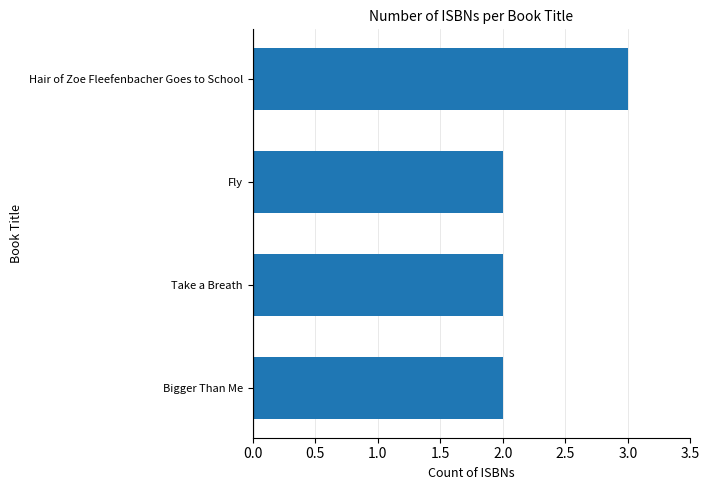

Reading top to bottom, list all the values displayed in this chart.

Hair of Zoe Fleefenbacher Goes to School=3	Fly=2	Take a Breath=2	Bigger Than Me=2